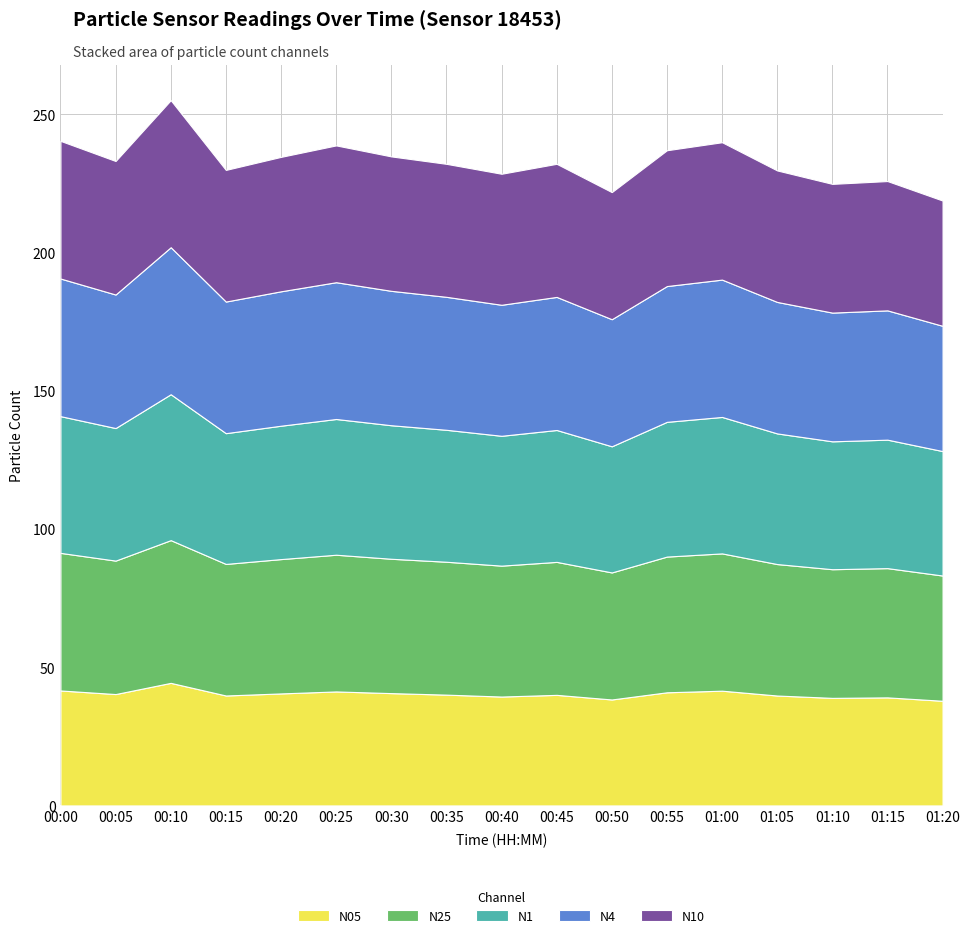

What is the maximum value for N05?

44.4